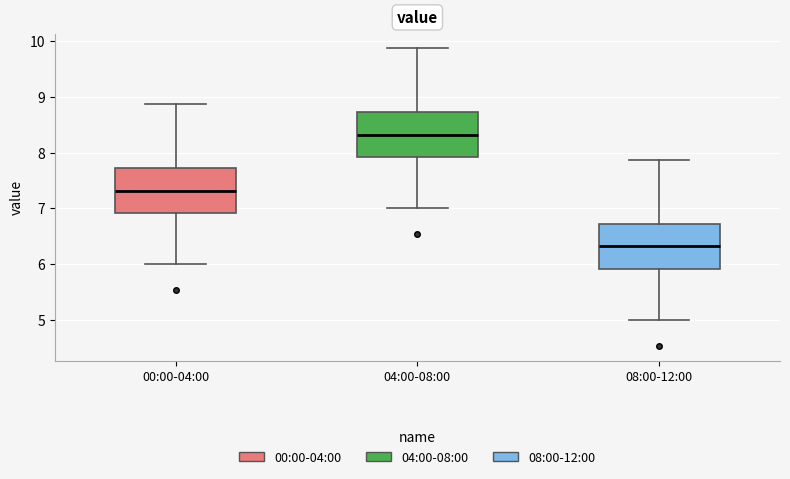

Reading left to right, transcribe this box plot: for each box, give where its median line is, the range the box spans, and where its two whiskers end, as read against the y-axis. The values are not printed on the chart, so give them approximately, as read against the axis.

00:00-04:00: median 7.3, box 6.9 to 7.7, whiskers 6.0 to 8.9
04:00-08:00: median 8.3, box 7.9 to 8.7, whiskers 7.0 to 9.9
08:00-12:00: median 6.3, box 5.9 to 6.7, whiskers 5.0 to 7.9